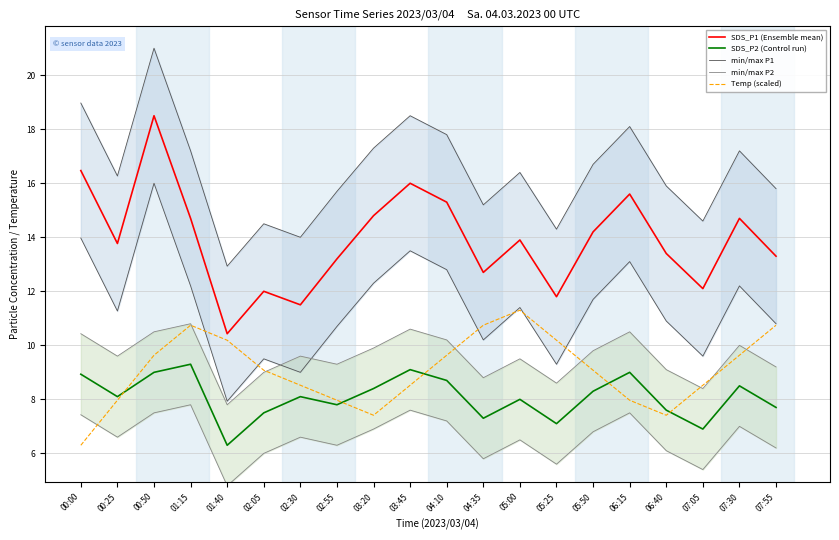

What is the difference between the maximum and minimum values in the SDS_P1 (Ensemble mean) series?

8.1